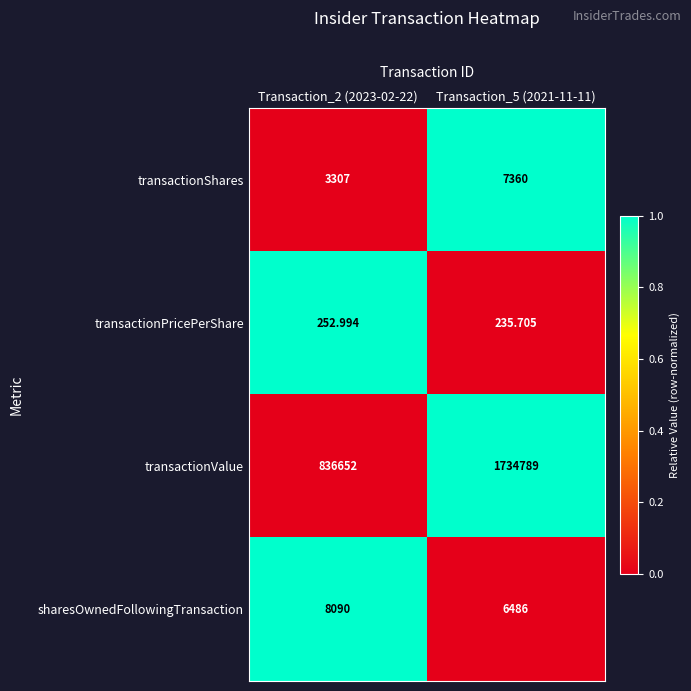

What is the greatest value displayed?

1734789.0